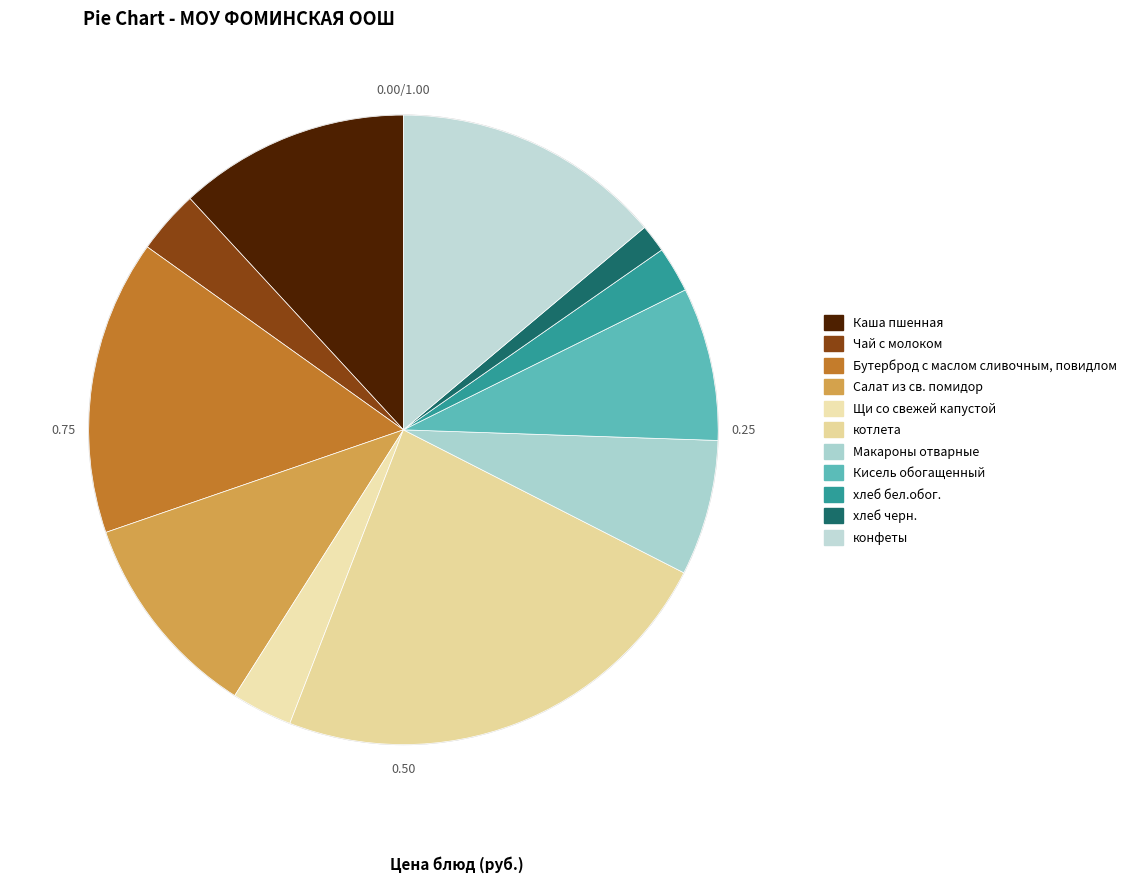

What percentage is the Щи со свежей капустой slice, to the nearest percent?

3%